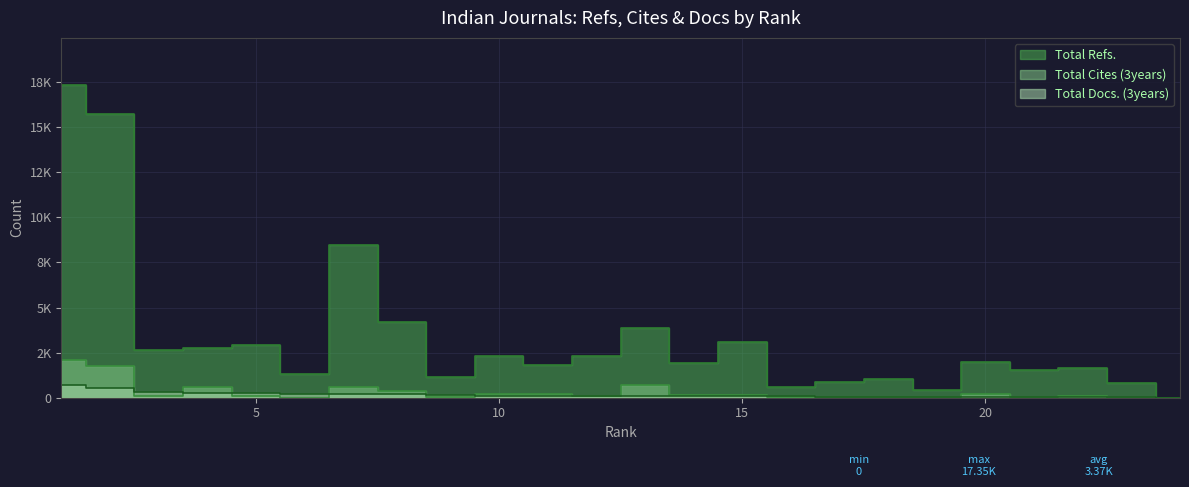

What is the sum of all Total Docs. (3years) values?

3777